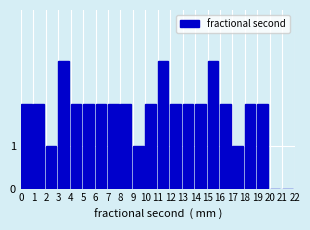

Reading left to right, transcribe all the data shown in this chart.

0=2	1=2	2=1	3=3	4=2	5=2	6=2	7=2	8=2	9=1	10=2	11=3	12=2	13=2	14=2	15=3	16=2	17=1	18=2	19=2	20=0	21=0